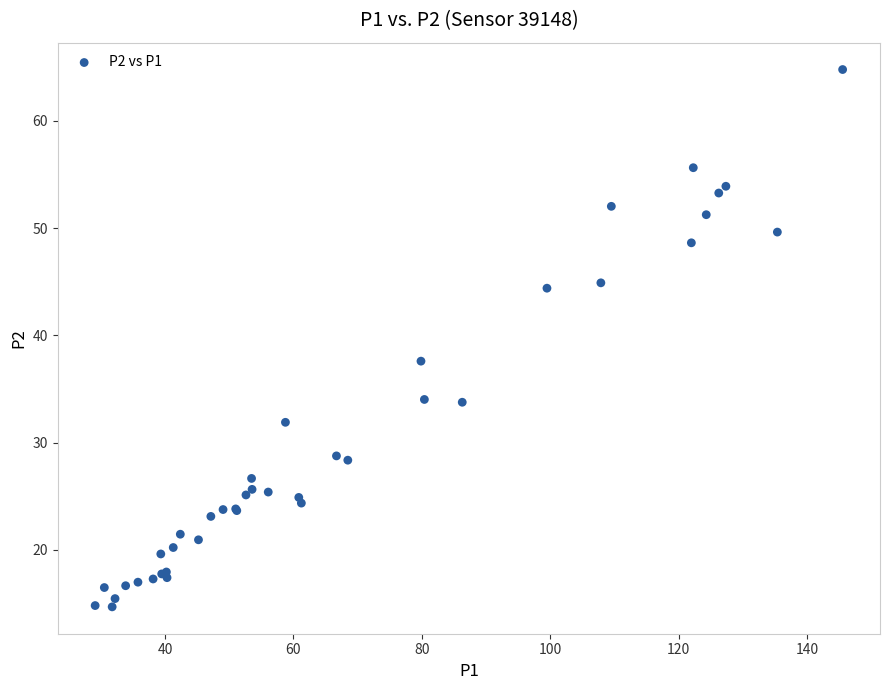

What Y value in the scatter plot is closest to 39?

37.6